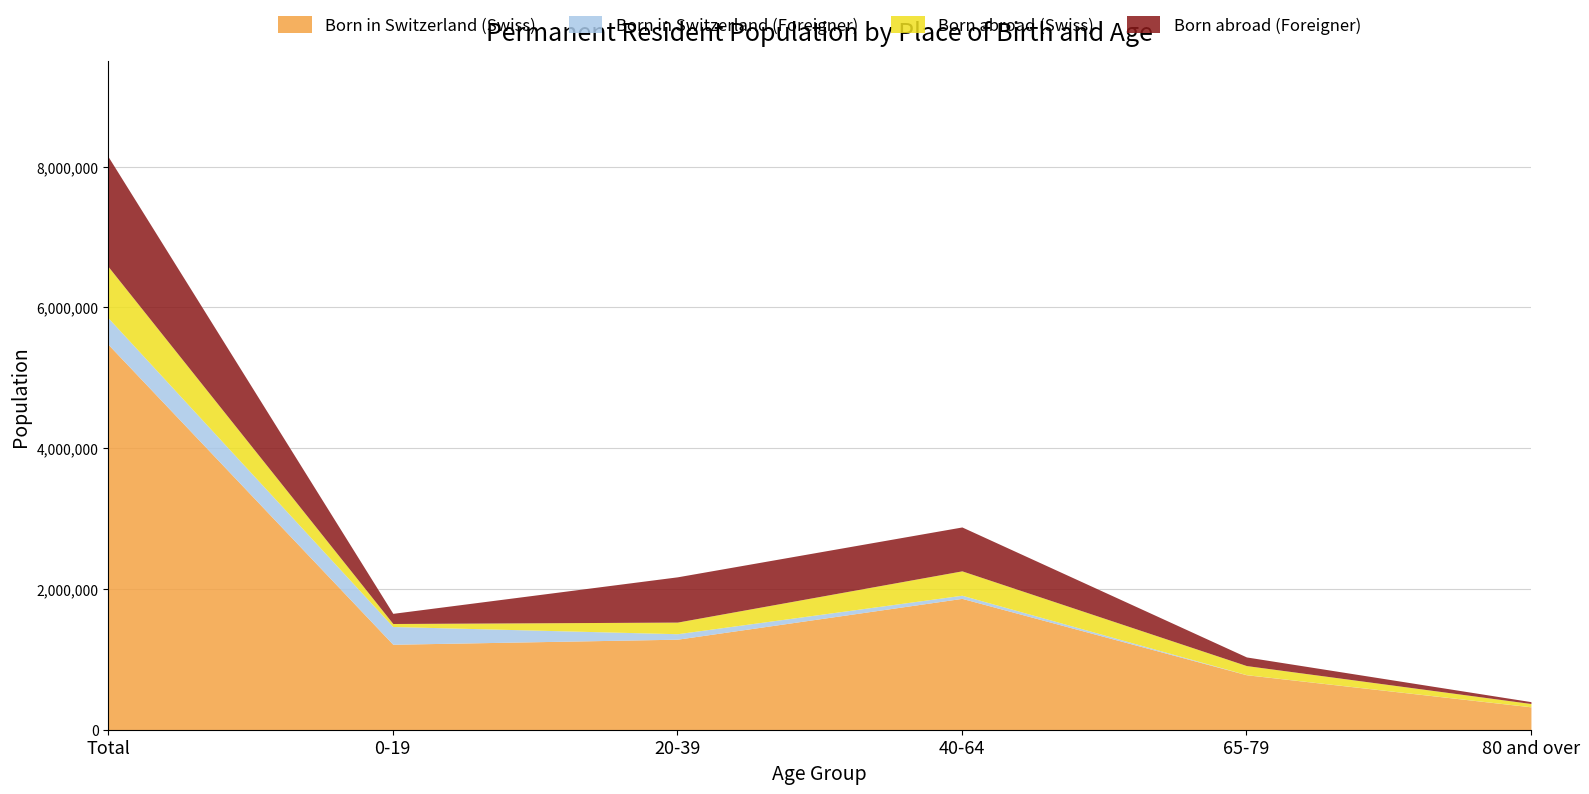

True or false: Born in Switzerland (Swiss) and Born in Switzerland (Foreigner) intersect in this chart.

False